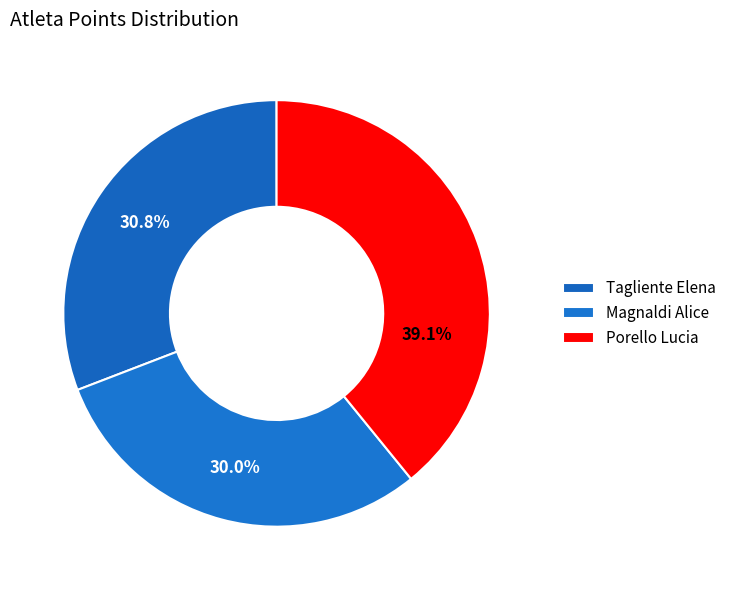

Count the number of slices in the pie.

3